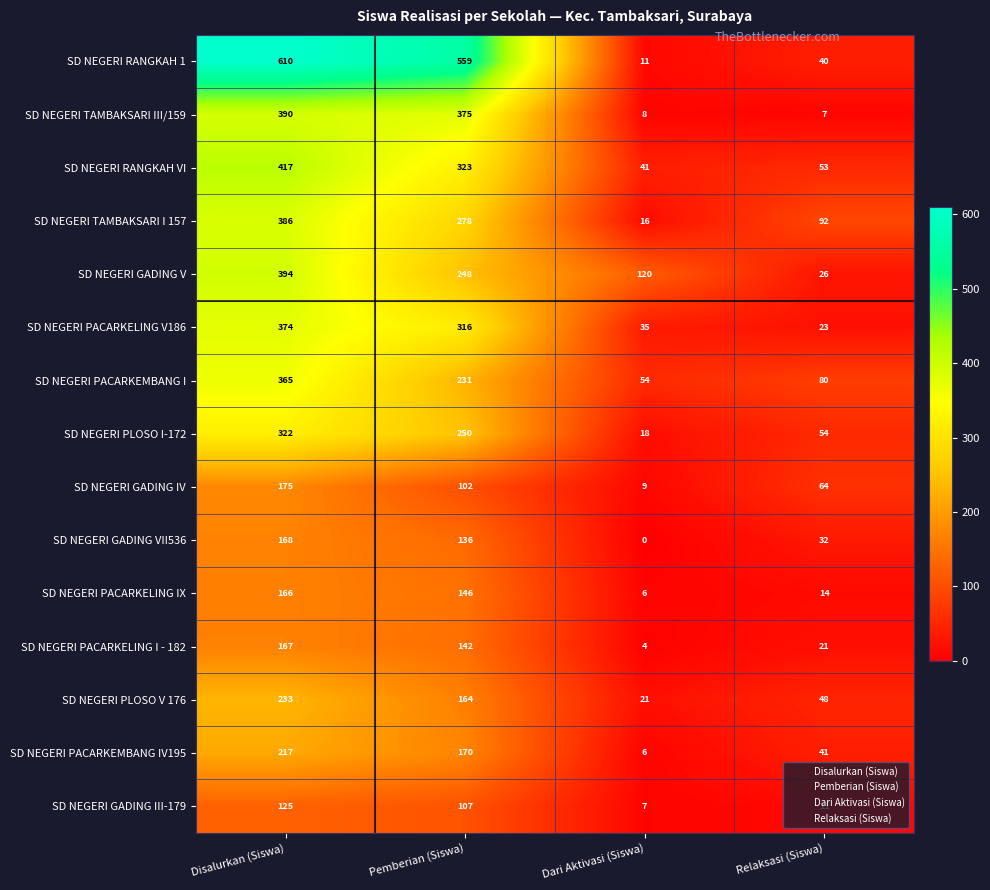

Is the value of SD NEGERI PACARKELING I - 182 at Pemberian (Siswa) greater than the value of SD NEGERI RANGKAH 1 at Relaksasi (Siswa)?

Yes